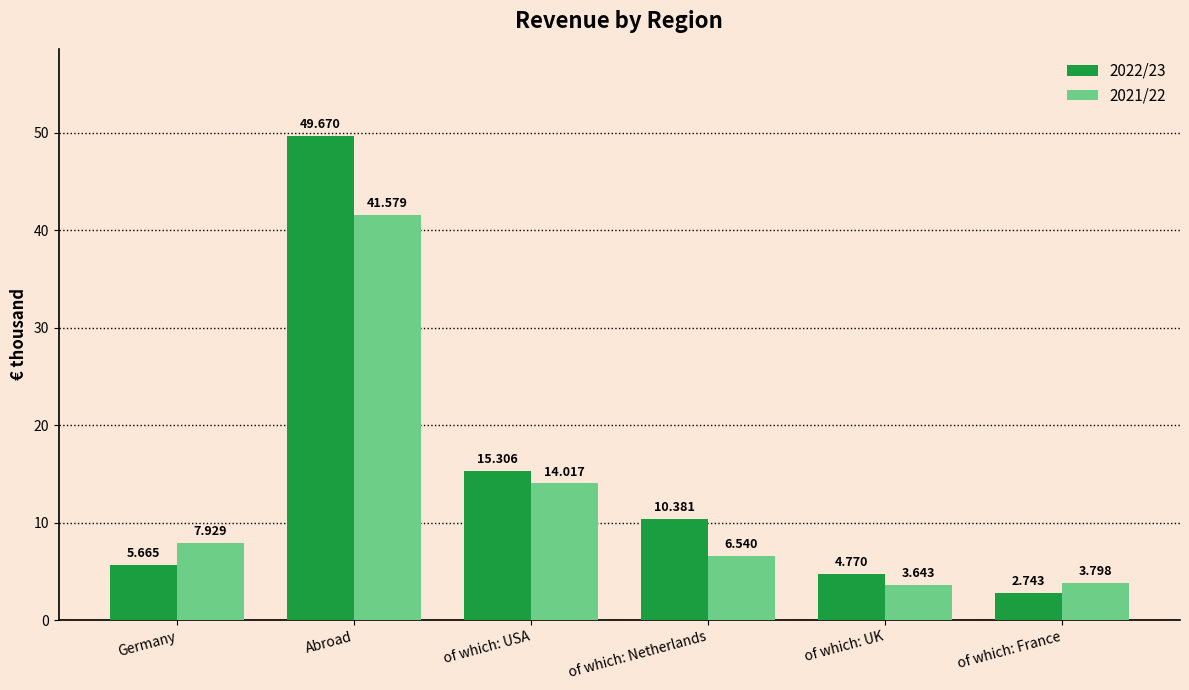

What are all the series names shown in the legend?

2022/23, 2021/22